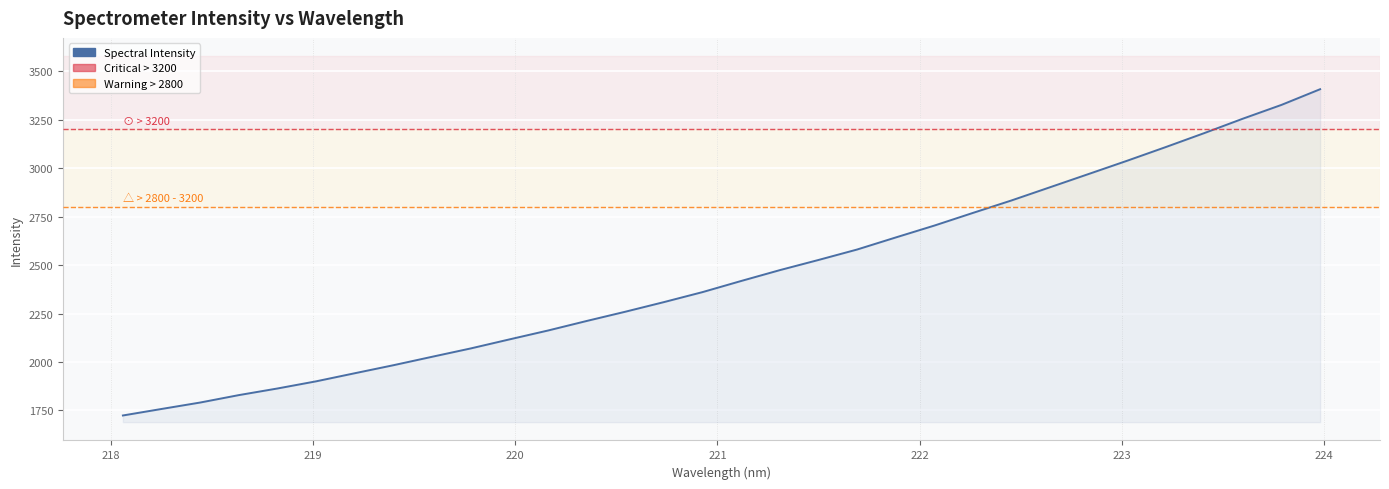

What is the difference between the maximum and minimum values?

1683.7